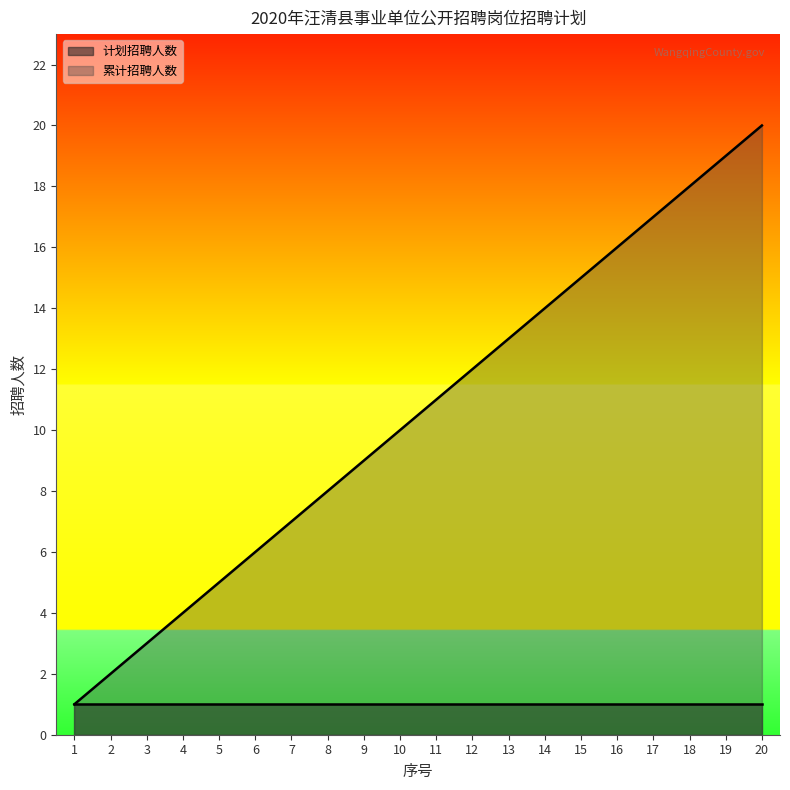

List the labels in order of value, largest first.

20, 19, 18, 17, 16, 15, 14, 13, 12, 11, 10, 9, 8, 7, 6, 5, 4, 3, 2, 1